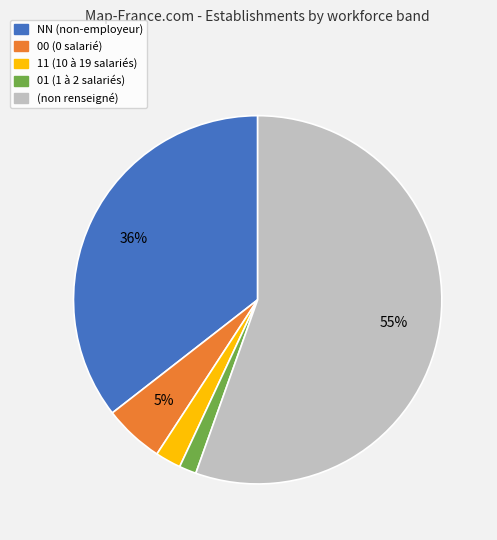

To the nearest percent, what is the average slice percentage?

20%